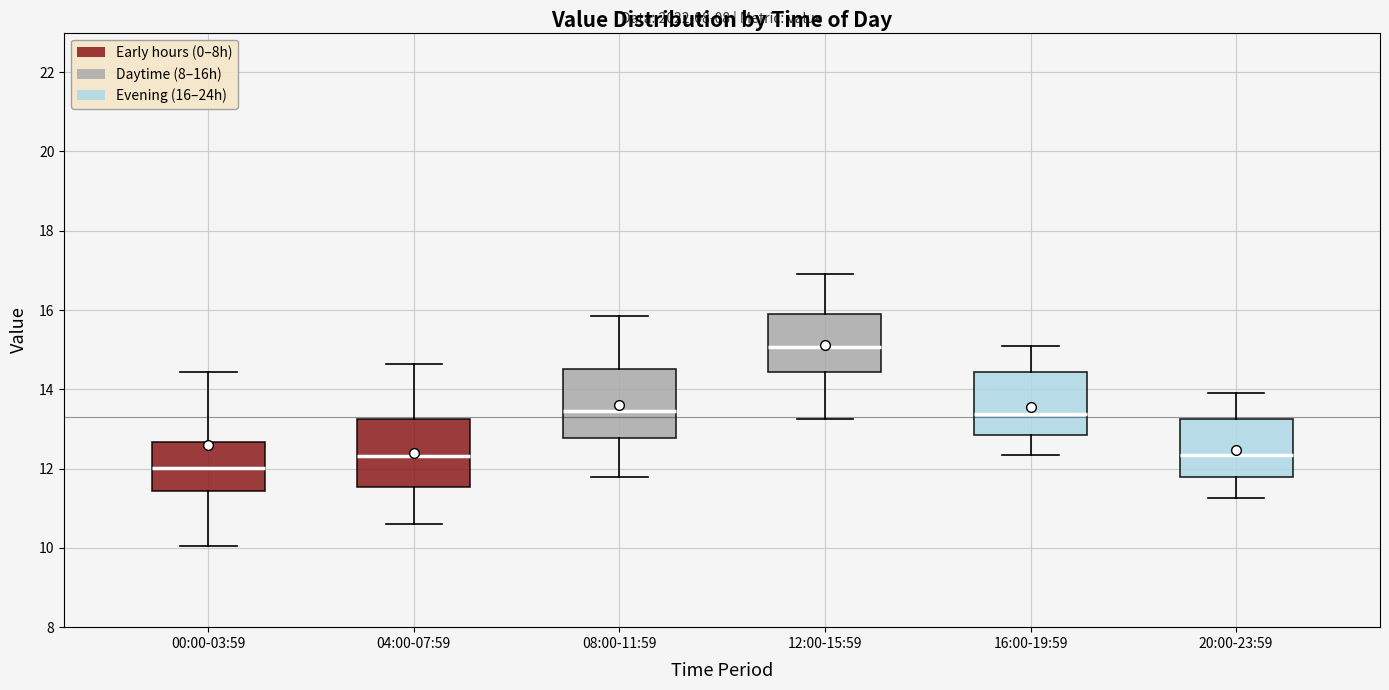

Reading left to right, transcribe this box plot: for each box, give where its median line is, the range the box spans, and where its two whiskers end, as read against the y-axis. The values are not printed on the chart, so give them approximately, as read against the axis.

00:00-03:59: median 12.0, box 11.4 to 12.6, whiskers 10.0 to 14.4
04:00-07:59: median 12.4, box 11.6 to 13.2, whiskers 10.6 to 14.6
08:00-11:59: median 13.4, box 12.8 to 14.6, whiskers 11.8 to 15.8
12:00-15:59: median 15.0, box 14.4 to 16.0, whiskers 13.2 to 17.0
16:00-19:59: median 13.4, box 12.8 to 14.4, whiskers 12.4 to 15.2
20:00-23:59: median 12.4, box 11.8 to 13.2, whiskers 11.2 to 14.0